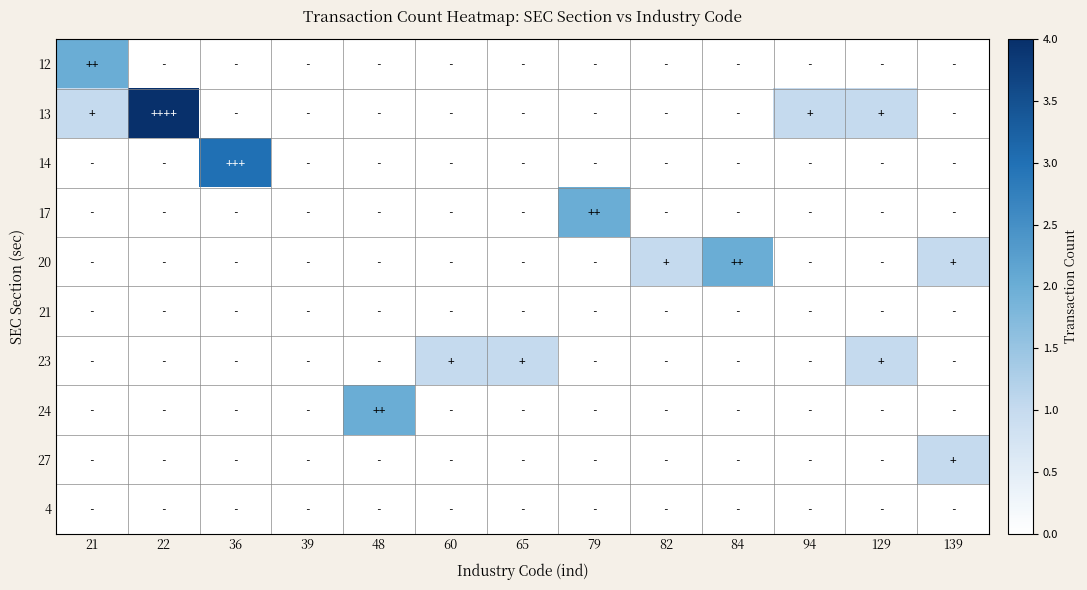

Reading left to right, list all the values displayed in this chart.

12: 21=2	22=0	36=0	39=0	48=0	60=0	65=0	79=0	82=0	84=0	94=0	129=0	139=0
13: 21=1	22=4	36=0	39=0	48=0	60=0	65=0	79=0	82=0	84=0	94=1	129=1	139=0
14: 21=0	22=0	36=3	39=0	48=0	60=0	65=0	79=0	82=0	84=0	94=0	129=0	139=0
17: 21=0	22=0	36=0	39=0	48=0	60=0	65=0	79=2	82=0	84=0	94=0	129=0	139=0
20: 21=0	22=0	36=0	39=0	48=0	60=0	65=0	79=0	82=1	84=2	94=0	129=0	139=1
21: 21=0	22=0	36=0	39=0	48=0	60=0	65=0	79=0	82=0	84=0	94=0	129=0	139=0
23: 21=0	22=0	36=0	39=0	48=0	60=1	65=1	79=0	82=0	84=0	94=0	129=1	139=0
24: 21=0	22=0	36=0	39=0	48=2	60=0	65=0	79=0	82=0	84=0	94=0	129=0	139=0
27: 21=0	22=0	36=0	39=0	48=0	60=0	65=0	79=0	82=0	84=0	94=0	129=0	139=1
4: 21=0	22=0	36=0	39=0	48=0	60=0	65=0	79=0	82=0	84=0	94=0	129=0	139=0